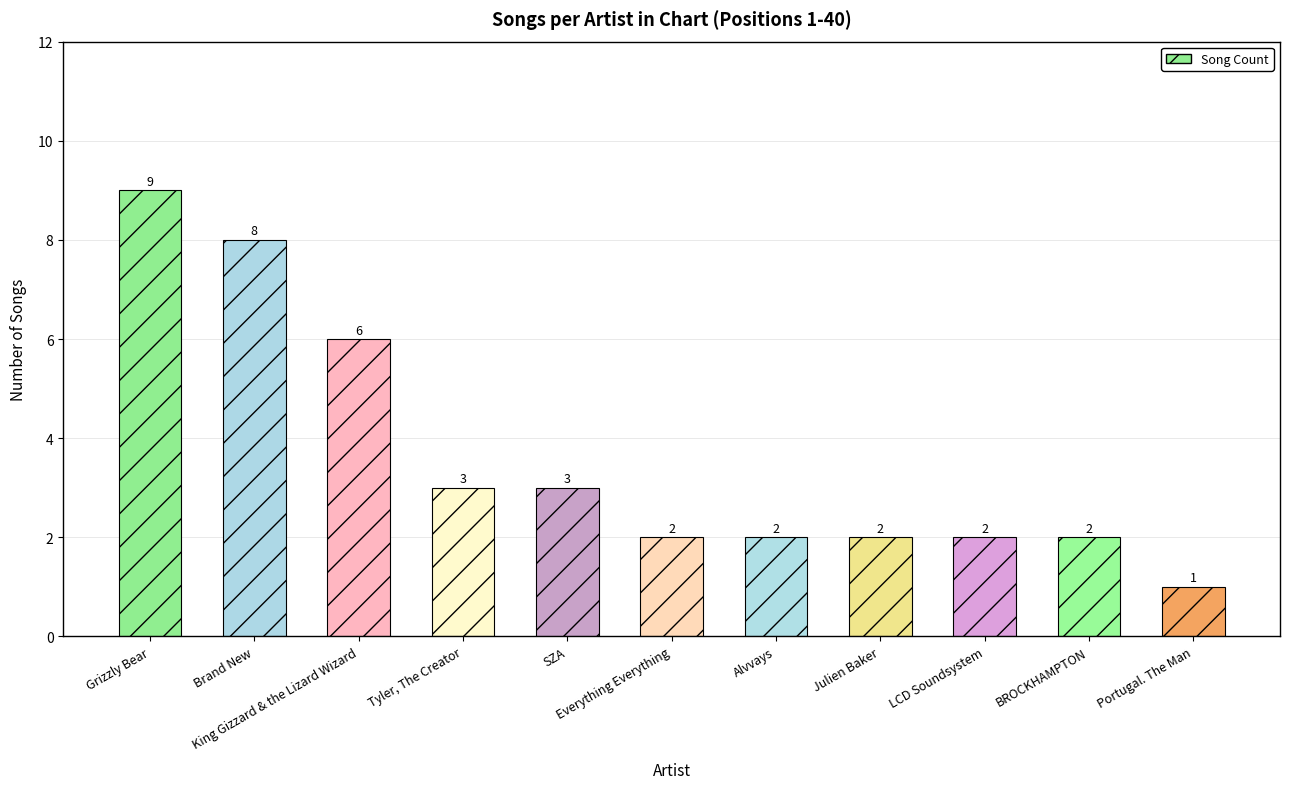

What is the change in value from Tyler, The Creator to Julien Baker?

-1